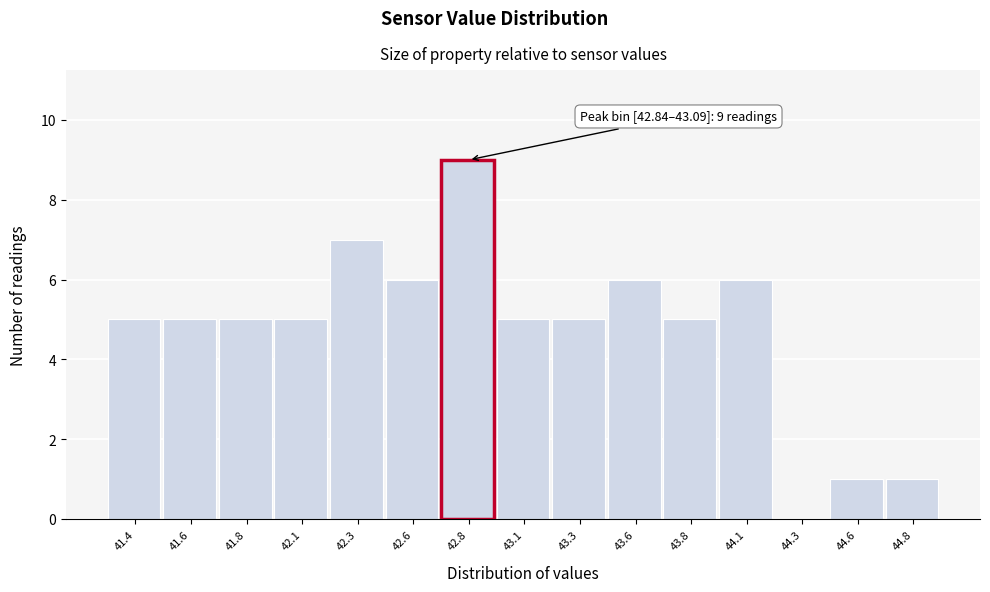

Reading left to right, what are all the values shown in this chart?

41.4=5	41.6=5	41.8=5	42.1=5	42.3=7	42.6=6	42.8=9	43.1=5	43.3=5	43.6=6	43.8=5	44.1=6	44.3=0	44.6=1	44.8=1